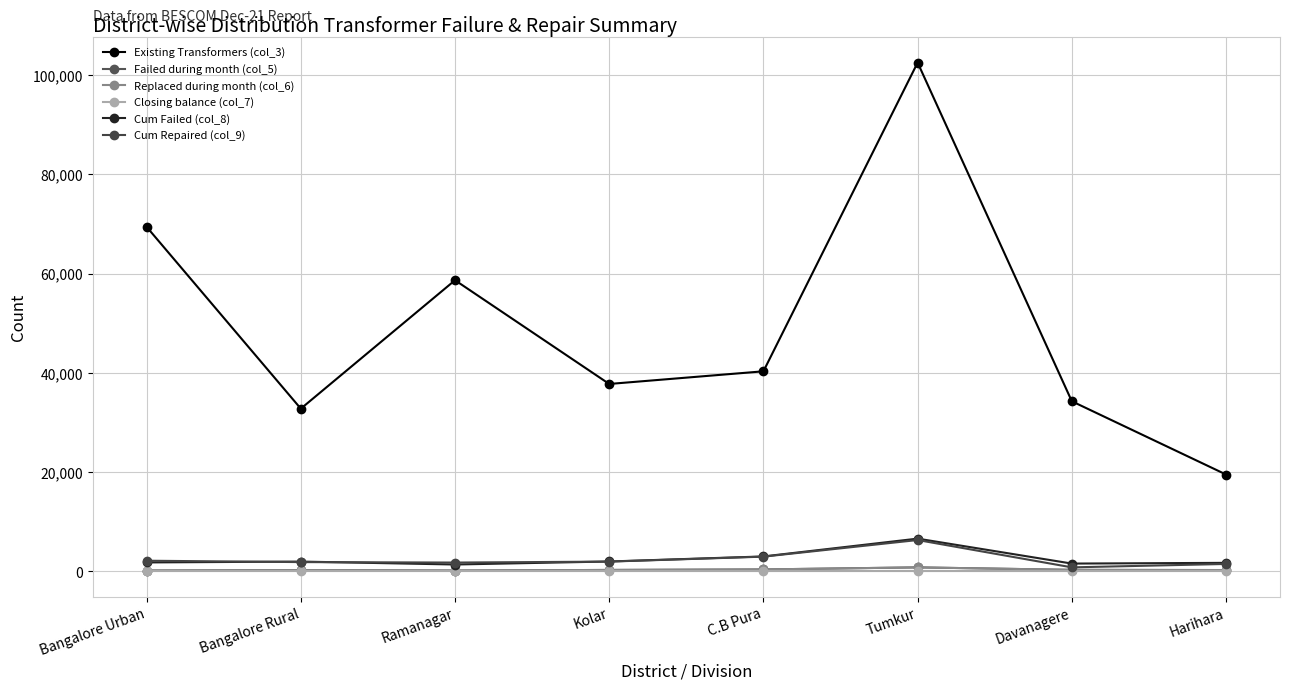

What are all the series names shown in the legend?

Existing Transformers (col_3), Failed during month (col_5), Replaced during month (col_6), Closing balance (col_7), Cum Failed (col_8), Cum Repaired (col_9)